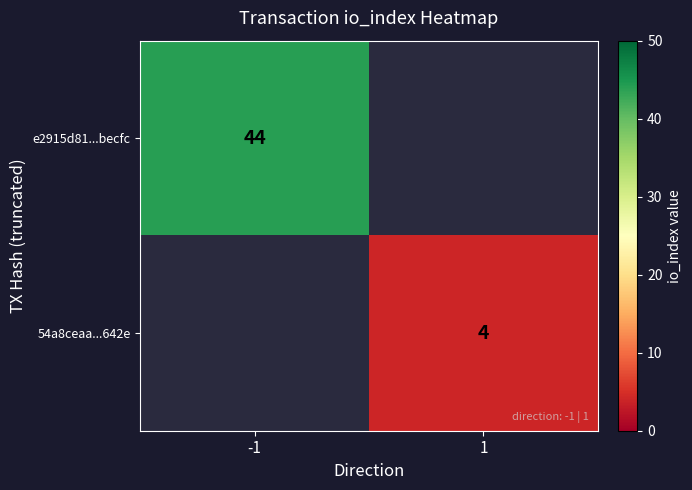

The value of e2915d81...becfc at -1 is 68. True or false?

False